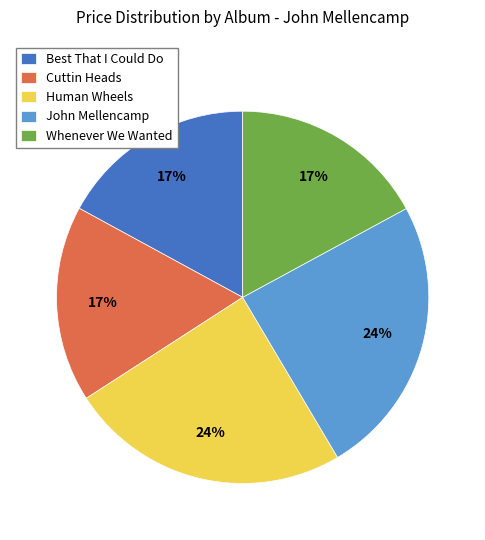

How many segments does this pie chart have?

5